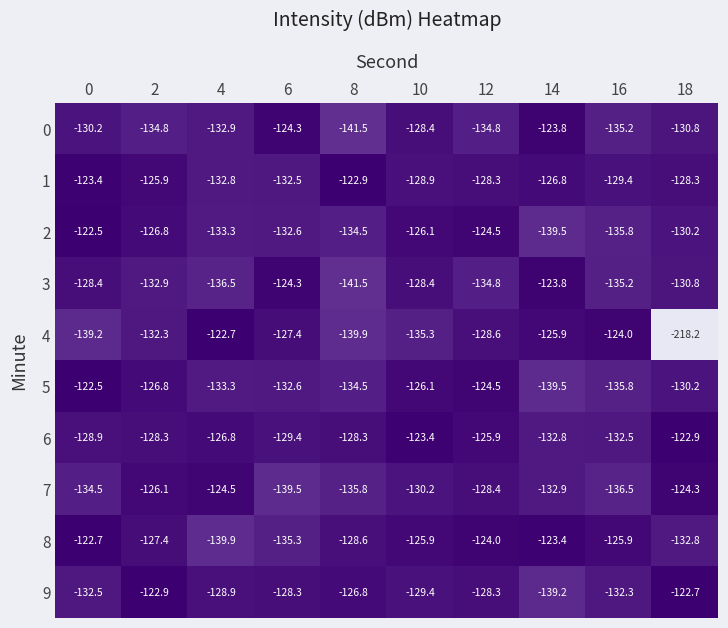

Which series has the widest spread of values?

4